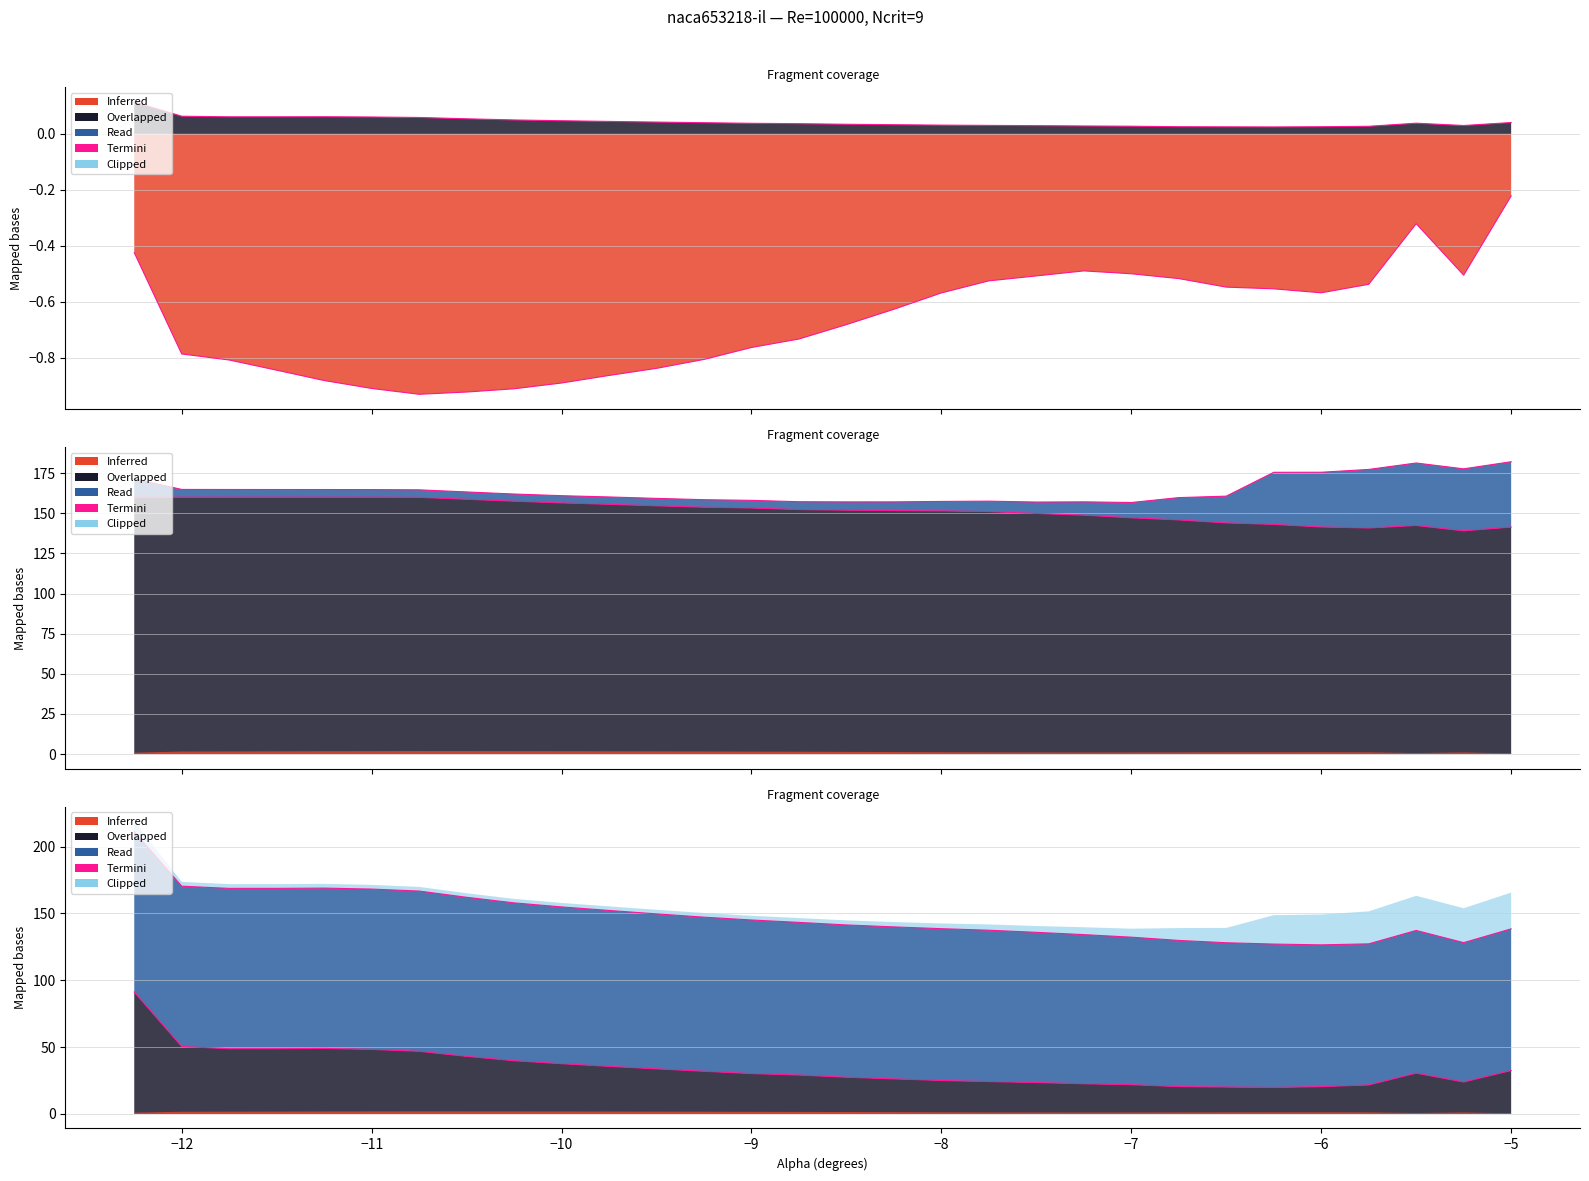

Reading left to right, transcribe all the data shown in this chart.

Cl: -0.4	-0.8	-0.8	-0.8	-0.9	-0.9	-0.9	-0.9	-0.9	-0.9	-0.9	-0.8	-0.8	-0.8	-0.7	-0.7	-0.6	-0.6	-0.5	-0.5	-0.5	-0.5	-0.5	-0.5	-0.6	-0.6	-0.5	-0.3	-0.5	-0.2
Cd: 0.1	0.1	0.1	0.1	0.1	0.1	0.1	0.1	0.0	0.0	0.0	0.0	0.0	0.0	0.0	0.0	0.0	0.0	0.0	0.0	0.0	0.0	0.0	0.0	0.0	0.0	0.0	0.0	0.0	0.0
Top_Xtr: 160.0	160.0	160.0	160.0	160.0	160.0	159.9	158.7	157.5	156.4	155.6	154.6	153.8	153.3	152.3	151.9	151.6	151.5	151.0	149.9	148.8	147.2	145.8	144.0	143.1	141.5	140.8	142.4	139.1	141.4